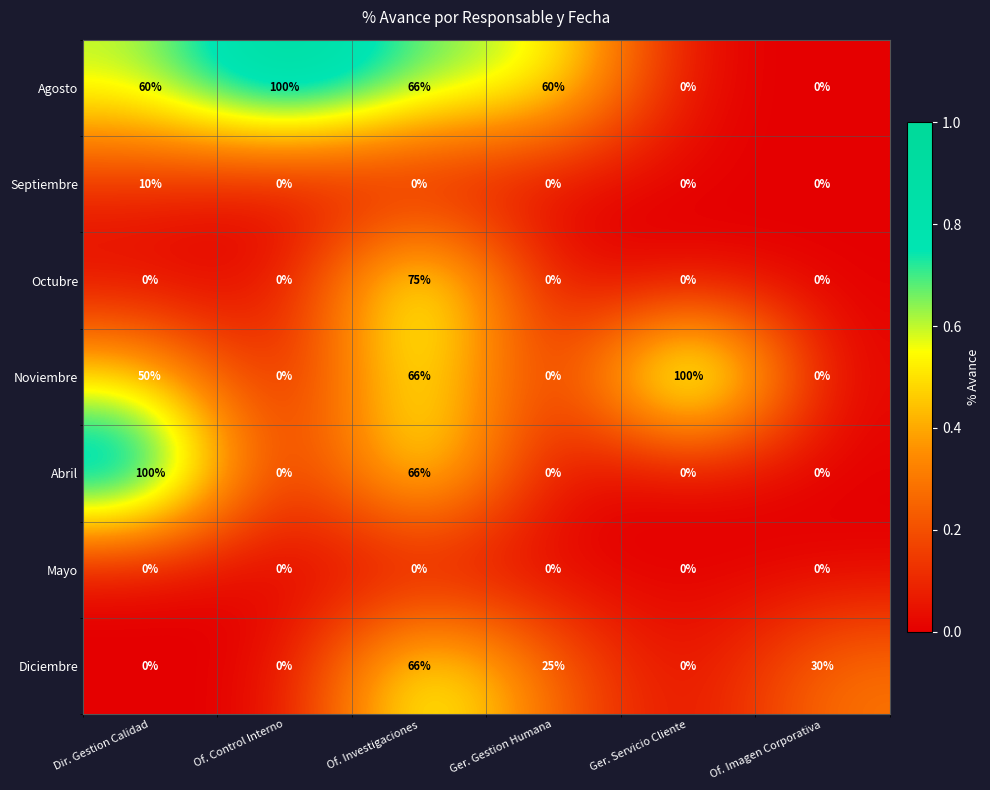

How many categories are shown in the chart?

6